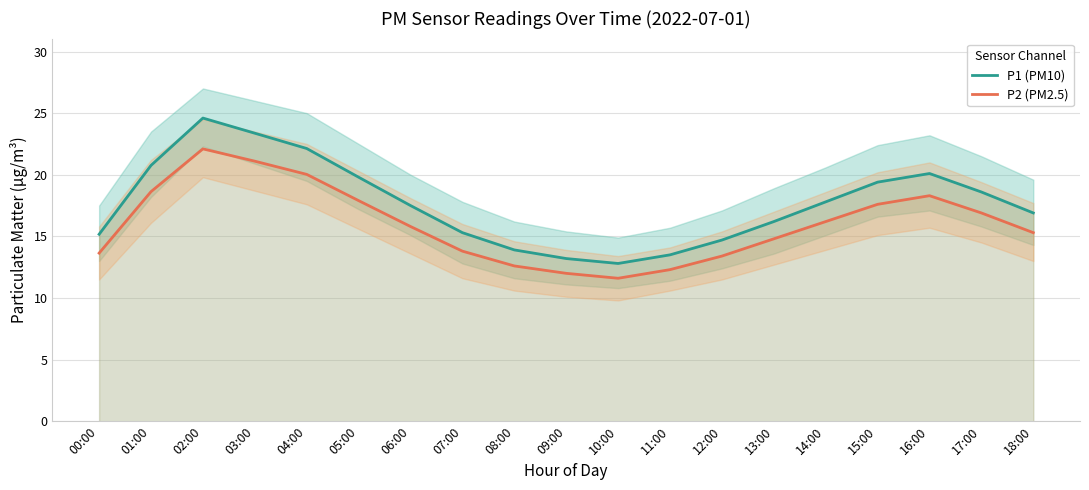

What is the difference between the second highest and second lowest values in the P2 (PM2.5) series?

9.1